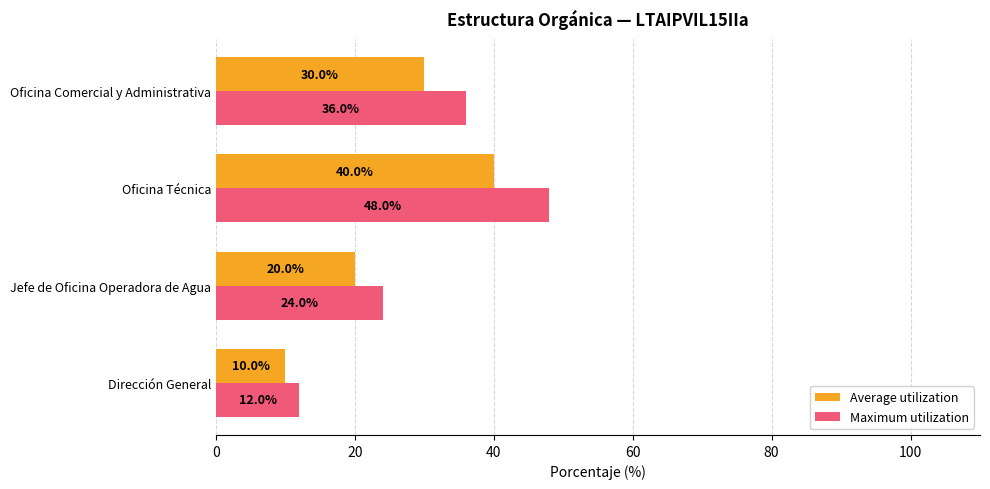

At how many categories does at least one series exceed 35?

2